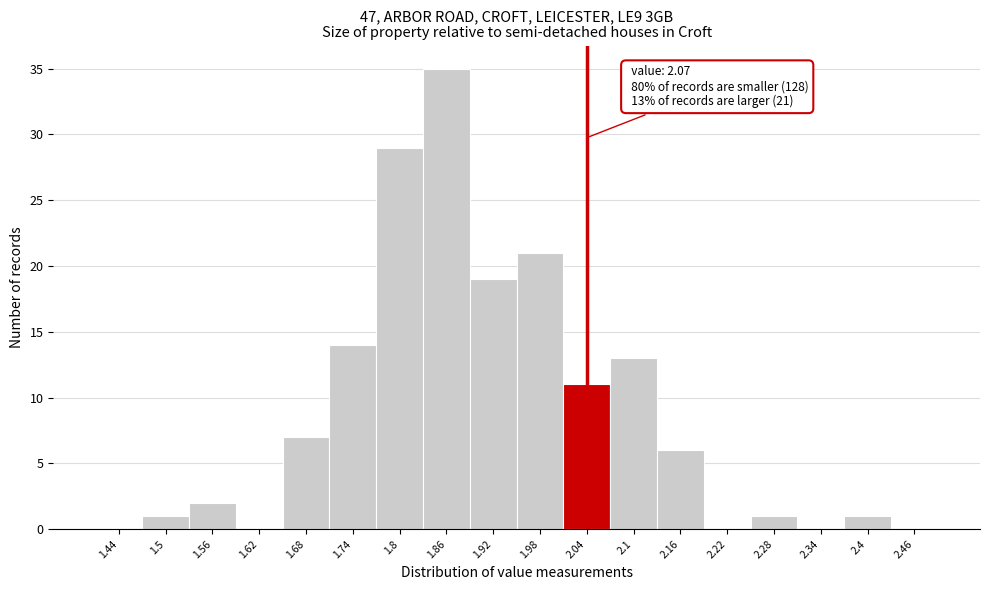

Reading right to left, what are all the values shown in this chart?

2.46=0	2.4=1	2.34=0	2.28=1	2.22=0	2.16=6	2.1=13	2.04=11	1.98=21	1.92=19	1.86=35	1.8=29	1.74=14	1.68=7	1.62=0	1.56=2	1.5=1	1.44=0